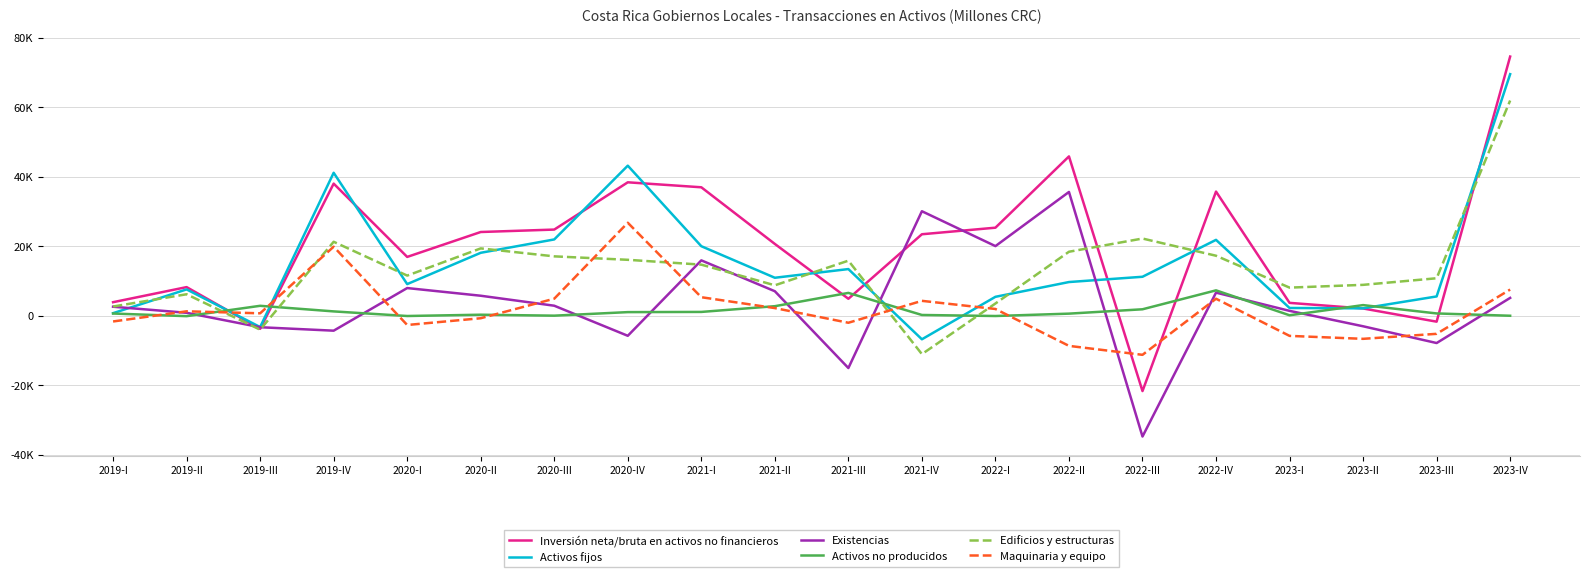

Is the value of Existencias at 2019-IV greater than the value of Activos fijos at 2019-II?

No